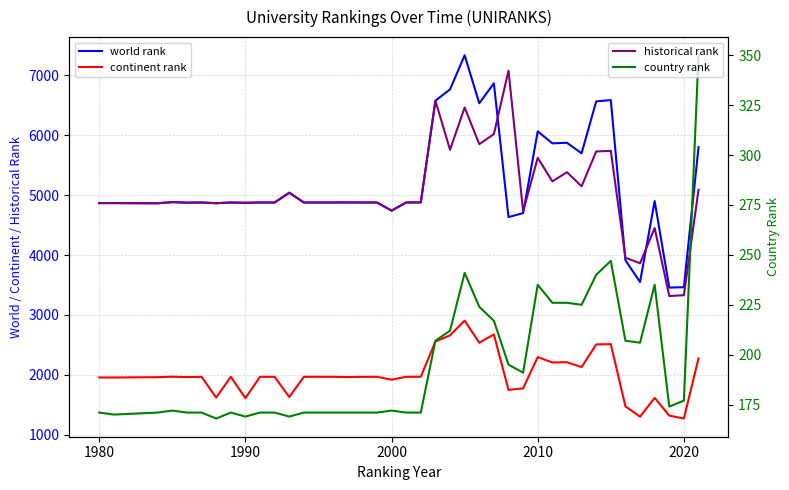

Is this an area chart (filled region under the line)?

No